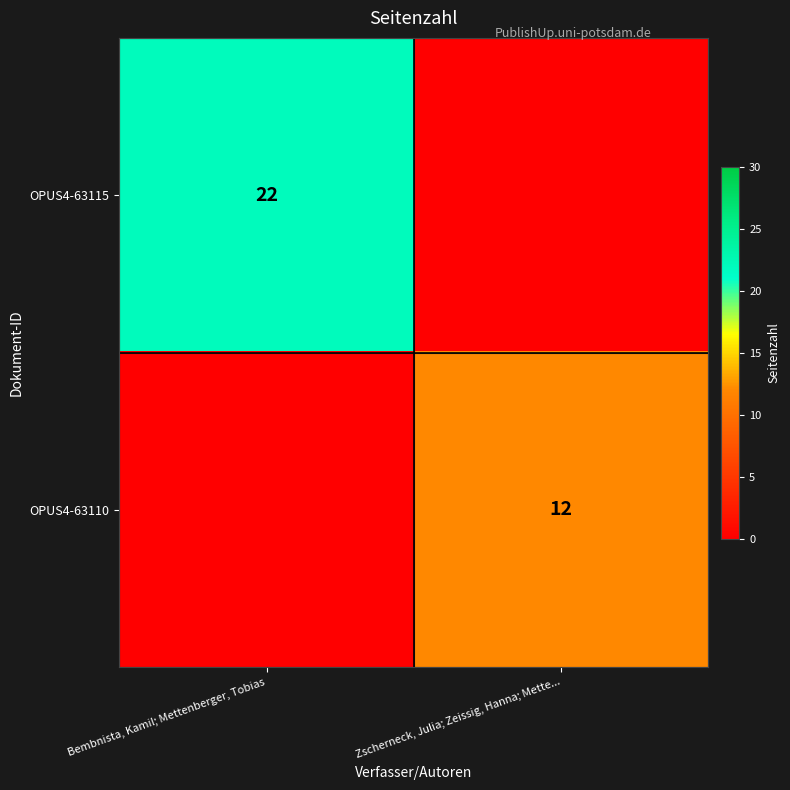

The value of OPUS4-63115 at Bembnista, Kamil; Mettenberger, Tobias is 10. True or false?

False